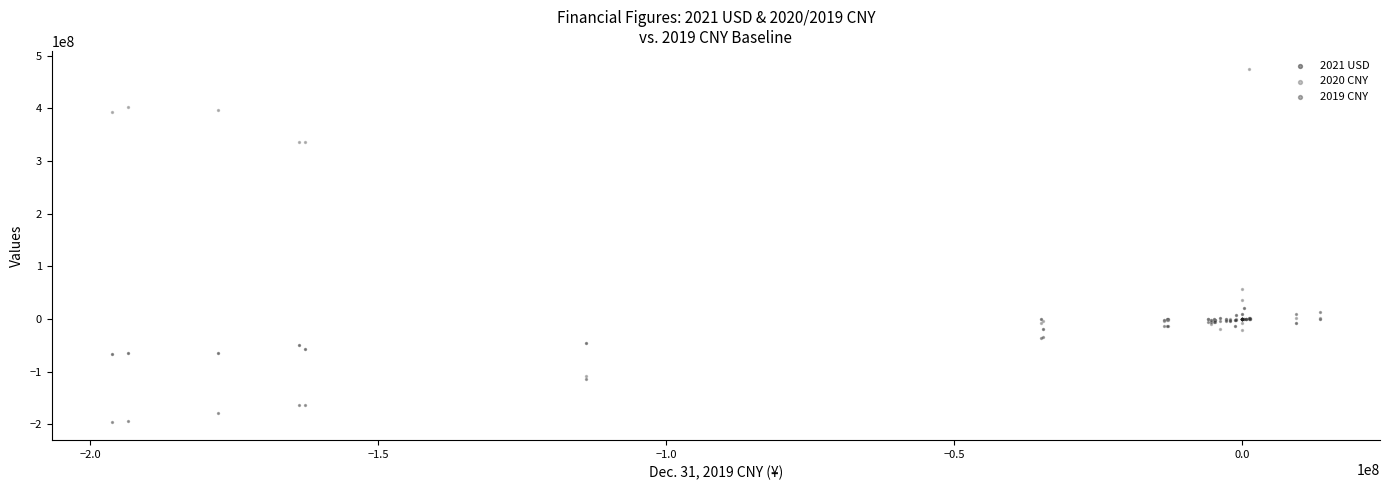

What are all the series names shown in the legend?

2021 USD, 2020 CNY, 2019 CNY